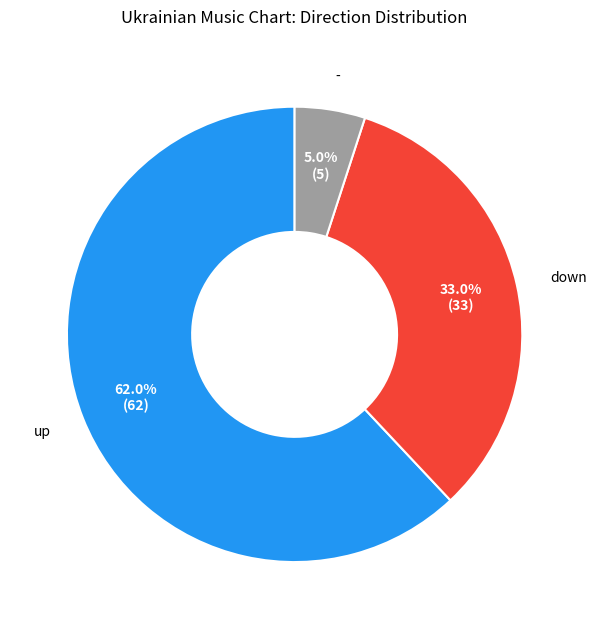

To the nearest percent, what is the average slice percentage?

33%